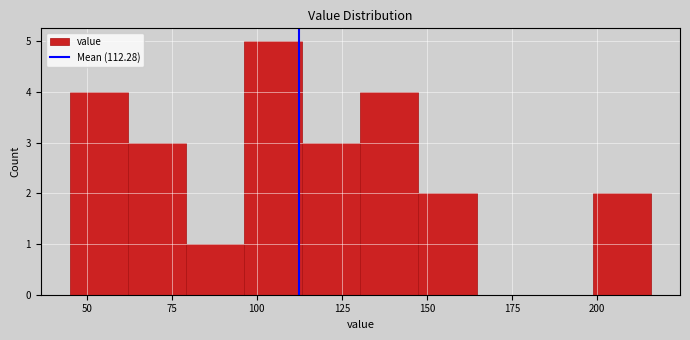

Read against the x-axis, roughly where is the centre of the tallest bar?

105